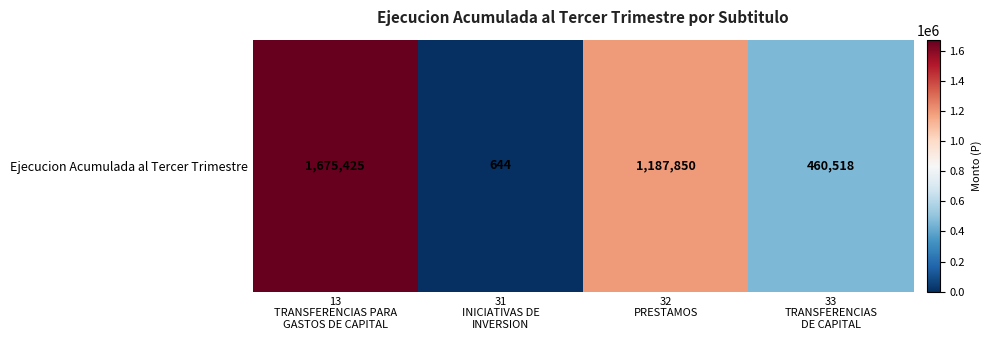

The chart shows a value of 713255 at 33
TRANSFERENCIAS
DE CAPITAL. True or false?

False